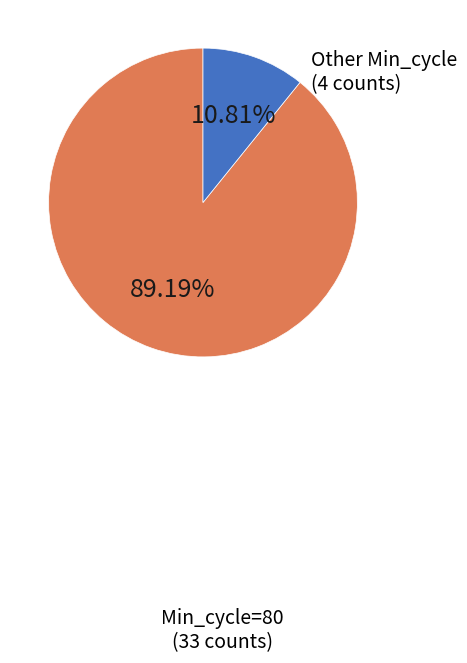

Does any single category account for the majority?

Yes